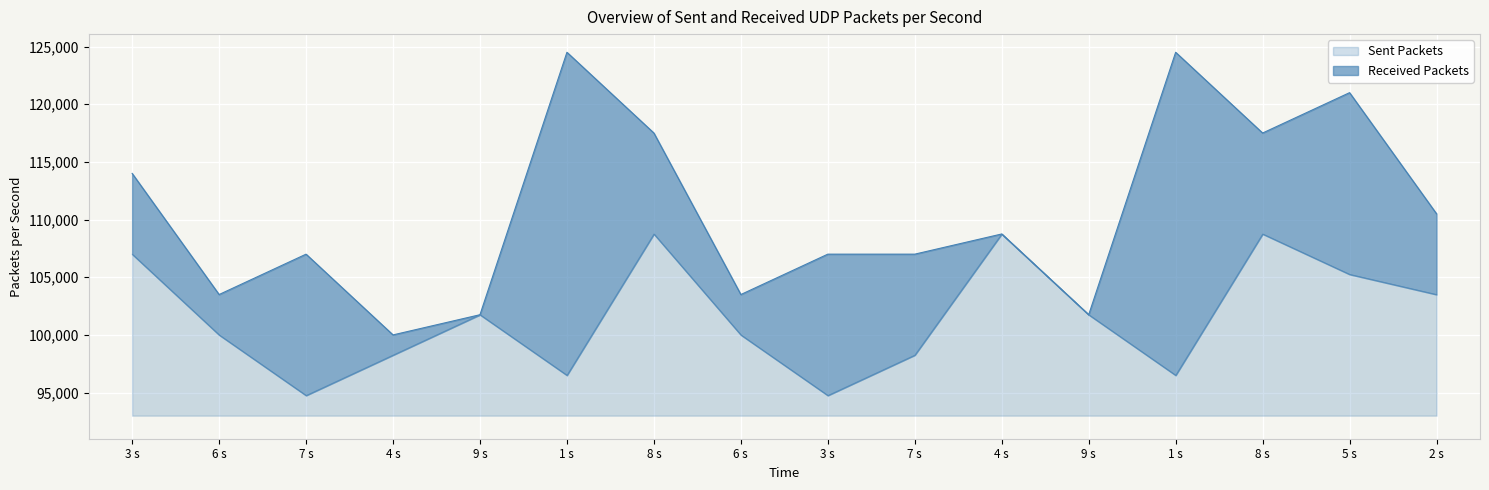

How many points are lower than both their immediate neighbors (excluding endpoints)?

4